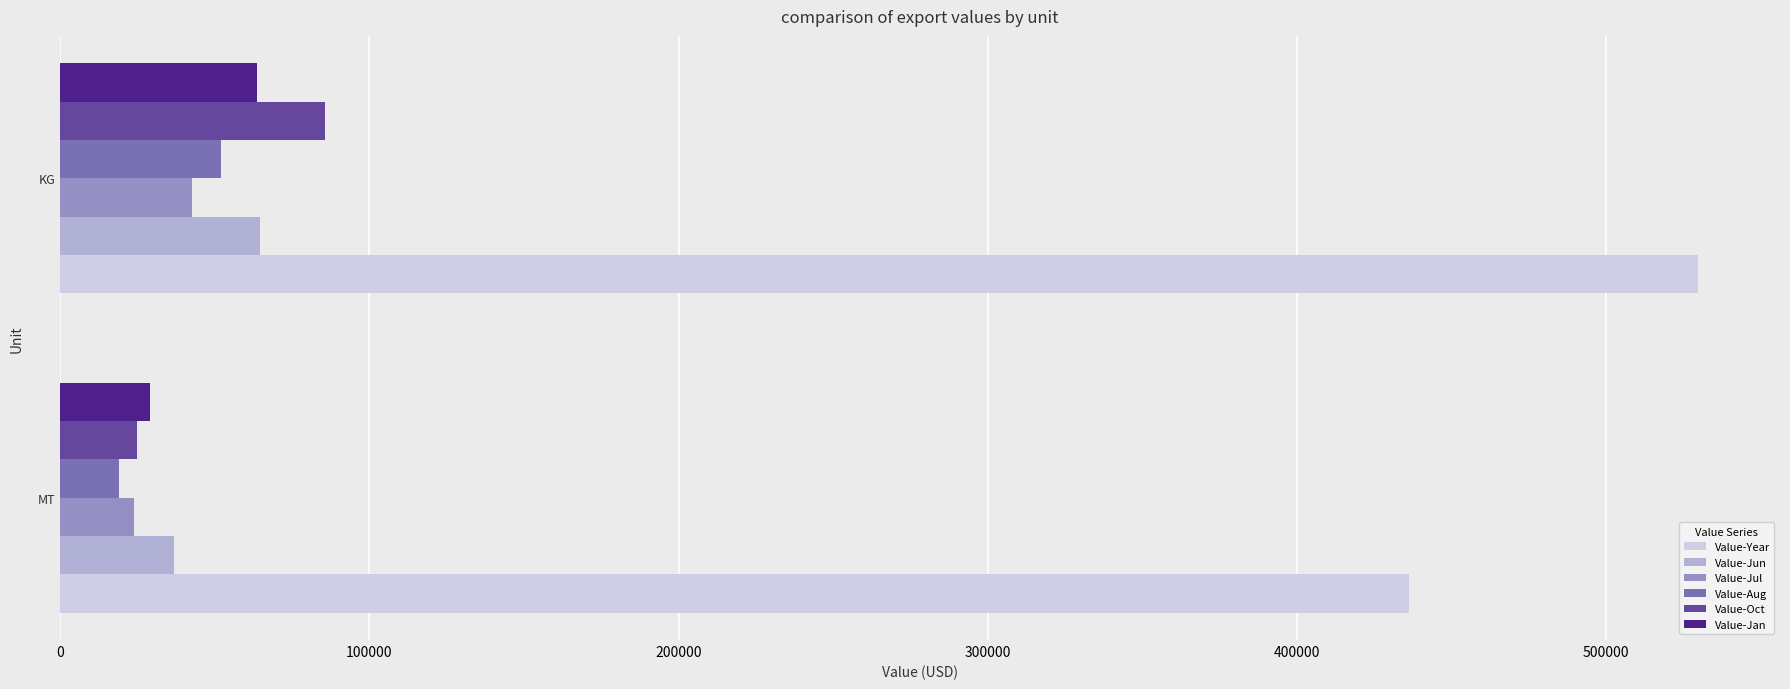

What is the total value across all series at MT?

569631